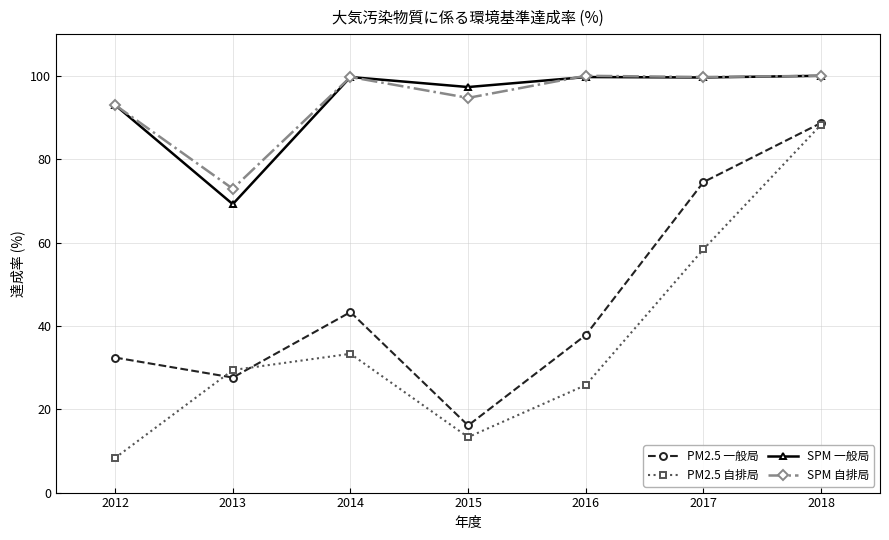

The SPM 一般局 series shows 69.2 at 2013. True or false?

True